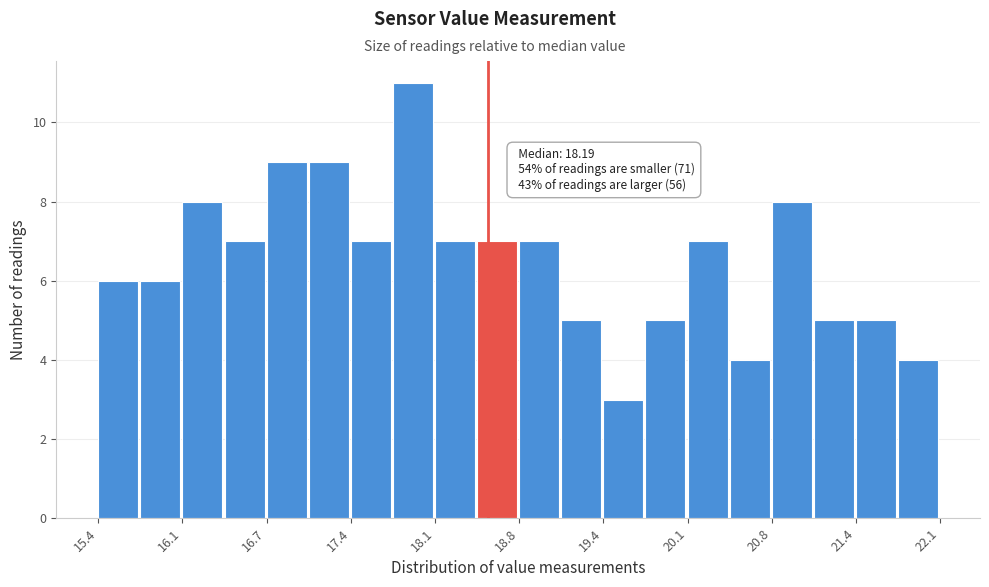

Read against the x-axis, roughly where is the centre of the tallest bar?

17.9